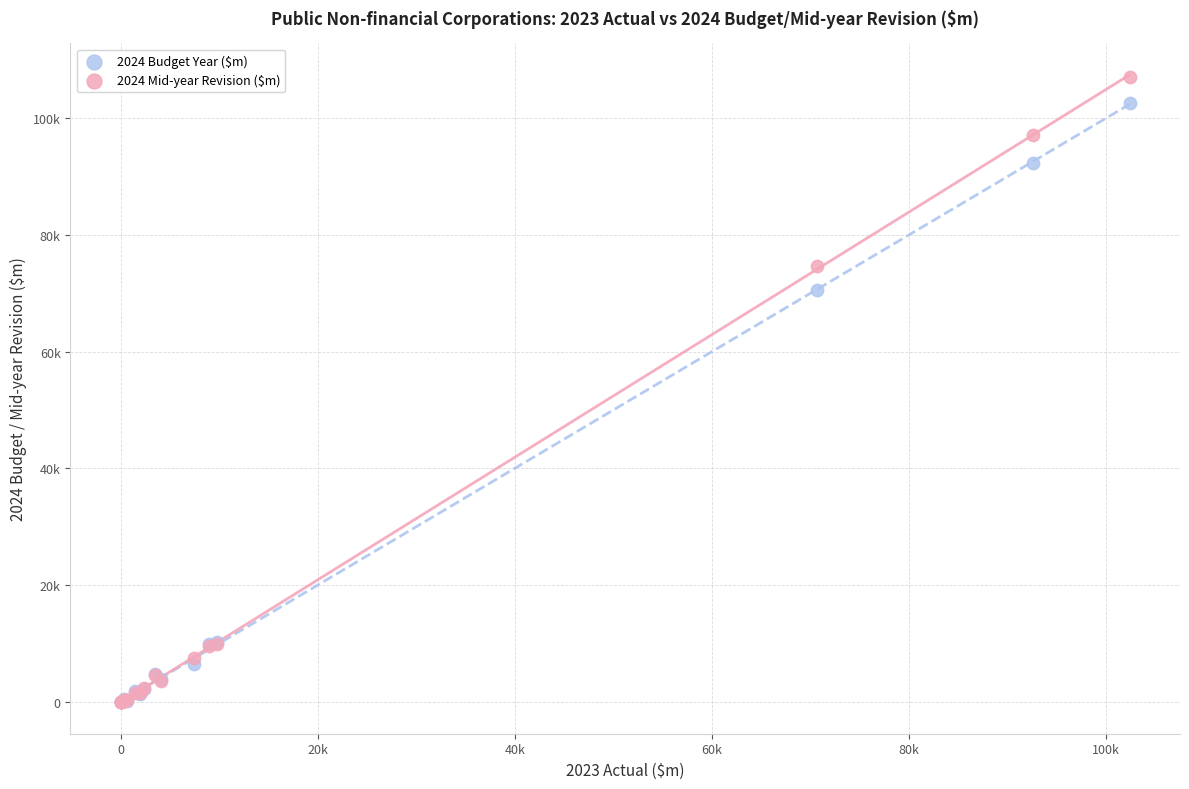

Which series reaches the maximum Y coordinate?

2024 Mid-year Revision ($m)